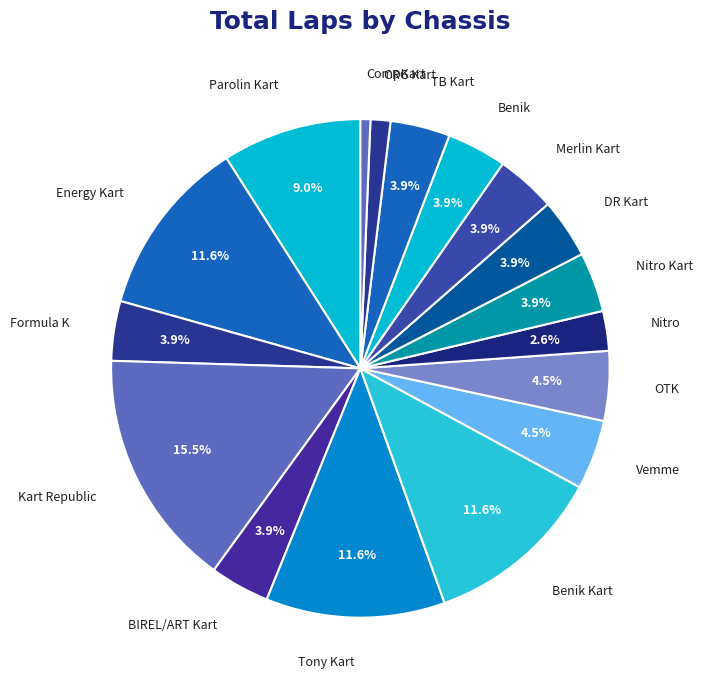

To the nearest percent, what is the average slice percentage?

6%